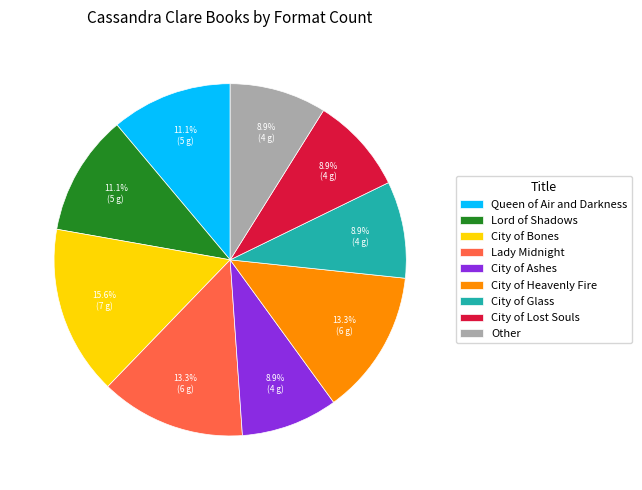

What is the ratio of the value at City of Glass to the value at Lord of Shadows?

0.8